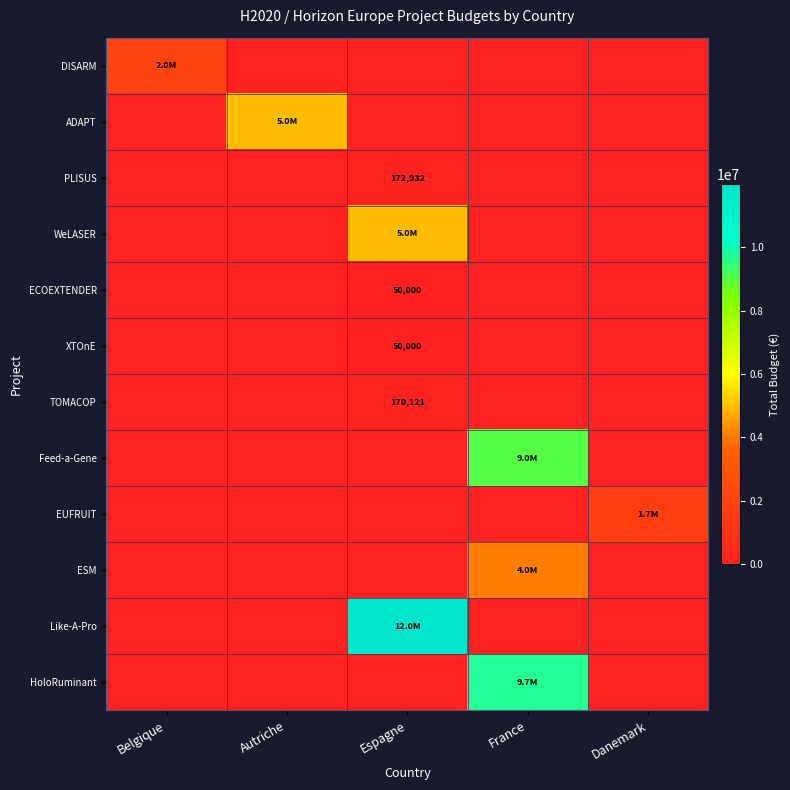

How many values in the XTOnE series exceed 0?

1